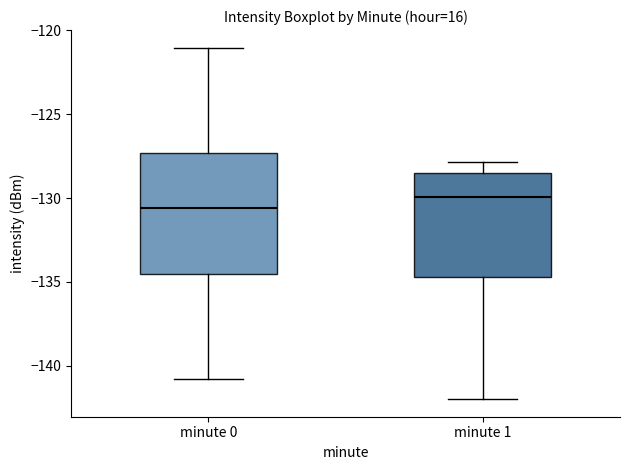

Reading left to right, read every box against the y-axis: the position of its median line, the range the box covers, and the ends of its whiskers. The values are not printed on the chart, so give them approximately, as read against the axis.

minute 0: median -130.5, box -134.5 to -127.5, whiskers -141.0 to -121.0
minute 1: median -130.0, box -134.5 to -128.5, whiskers -142.0 to -128.0